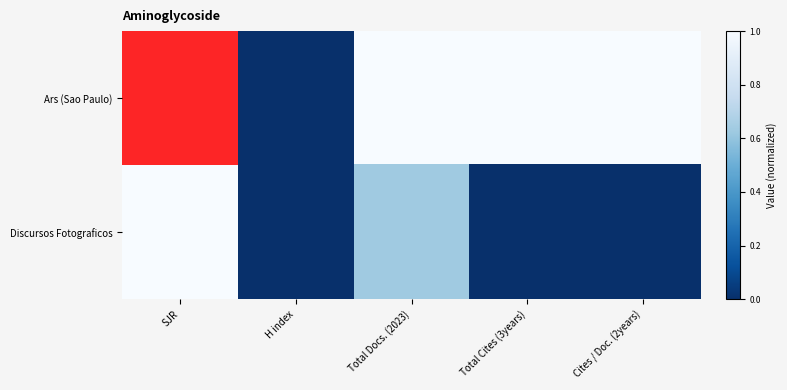

Reading right to left, what are all the values shown in this chart?

Ars (Sao Paulo): Cites / Doc. (2years)=1.0	Total Cites (3years)=1.0	Total Docs. (2023)=1.0	H index=0.0	SJR=1.0
Discursos Fotograficos: Cites / Doc. (2years)=0.0	Total Cites (3years)=0.0	Total Docs. (2023)=0.6	H index=0.0	SJR=1.0